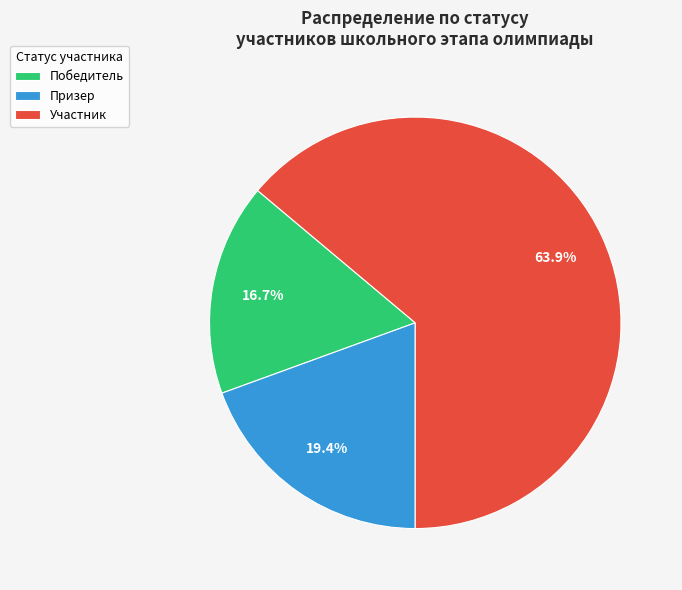

Do Участник and Призер together represent more than half of the pie?

Yes